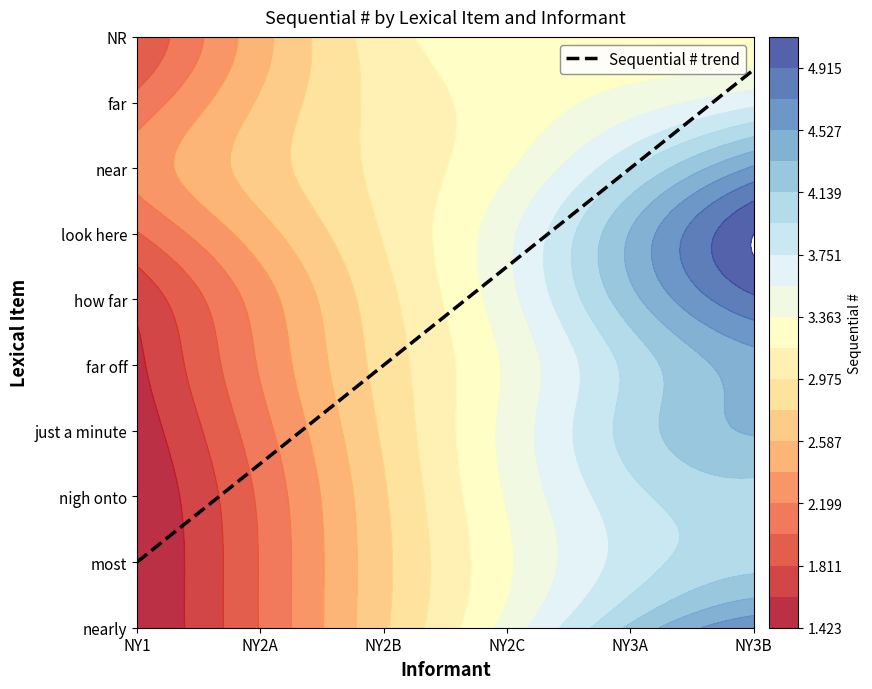

The look here series shows 1 at NY2A. True or false?

False